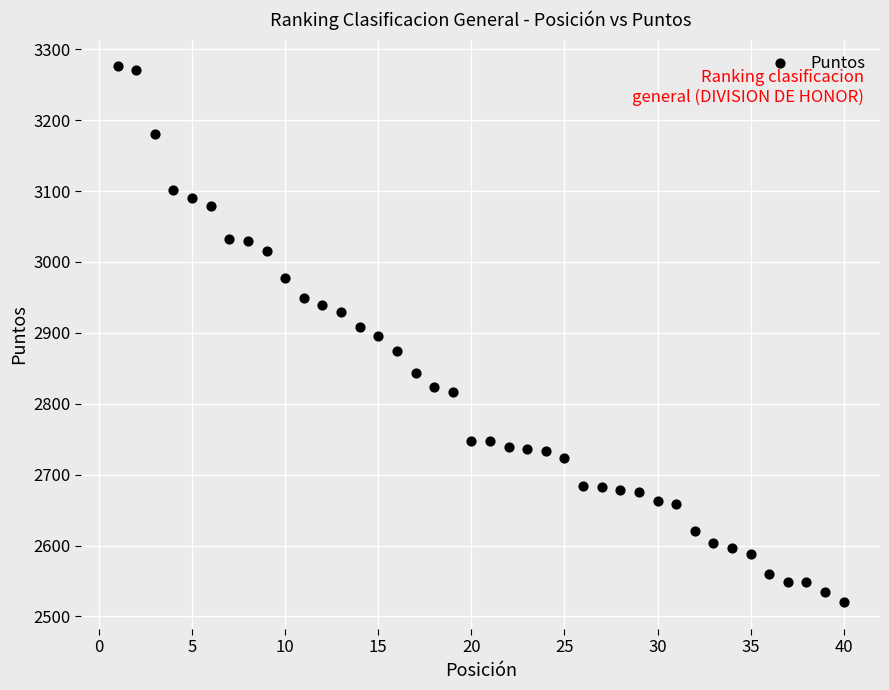

What is the range of X values (max minus min)?

39